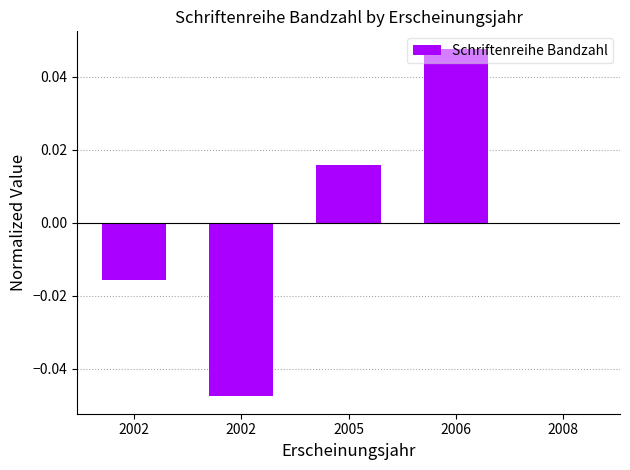

True or false: the data shows -0.1 at 2002.

False